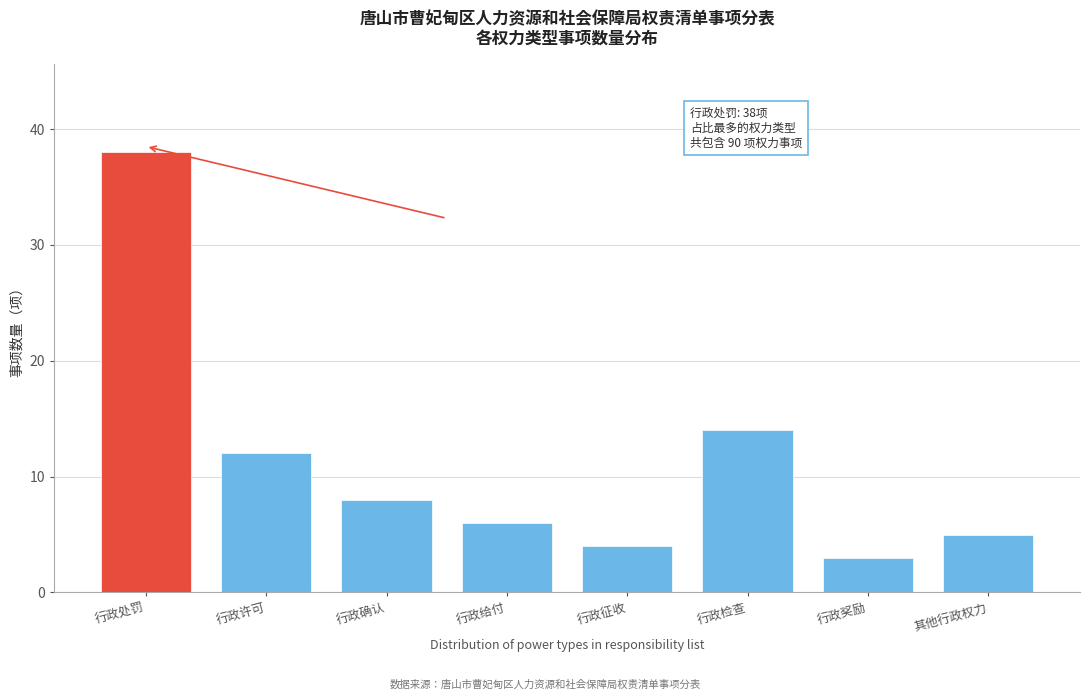

Reading left to right, transcribe all the data shown in this chart.

38	12	8	6	4	14	3	5